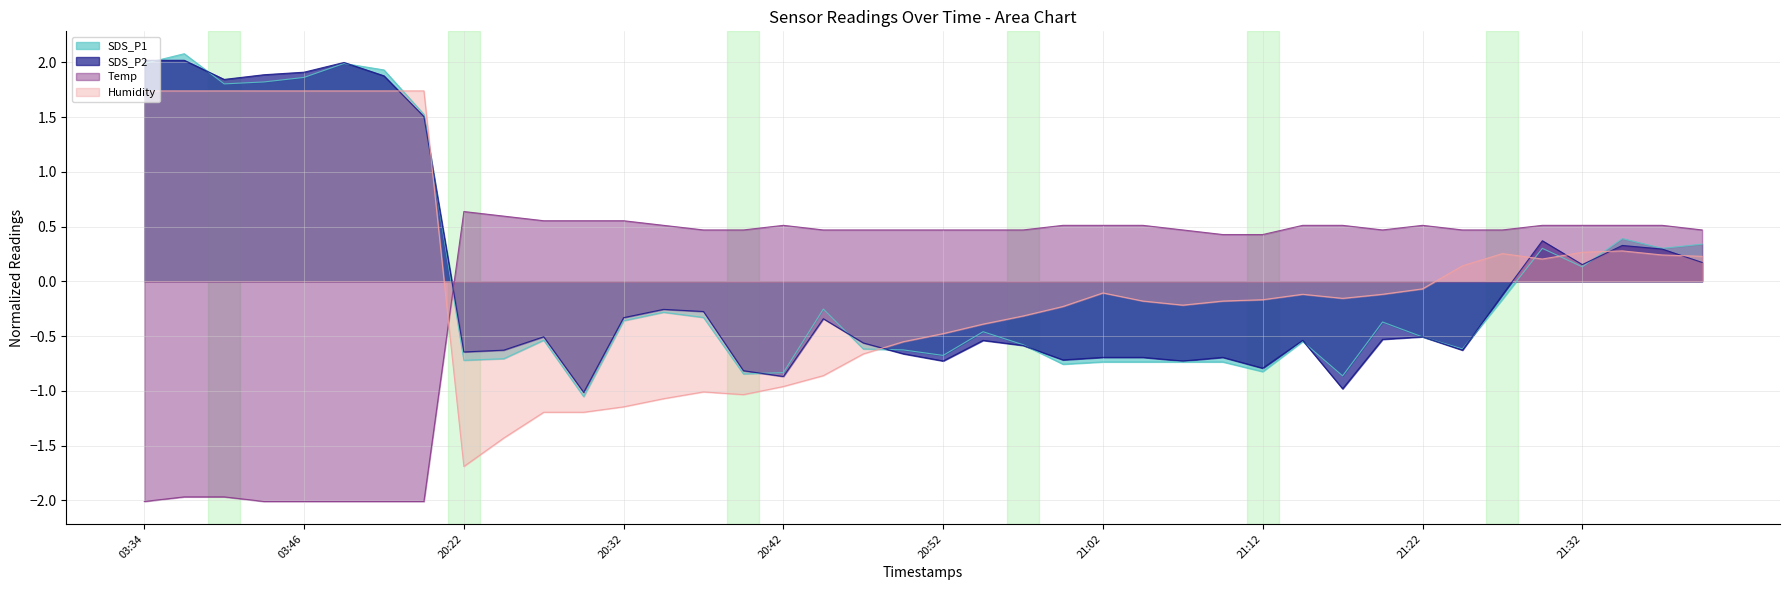

What is the total value across all series at 21:27?

0.4